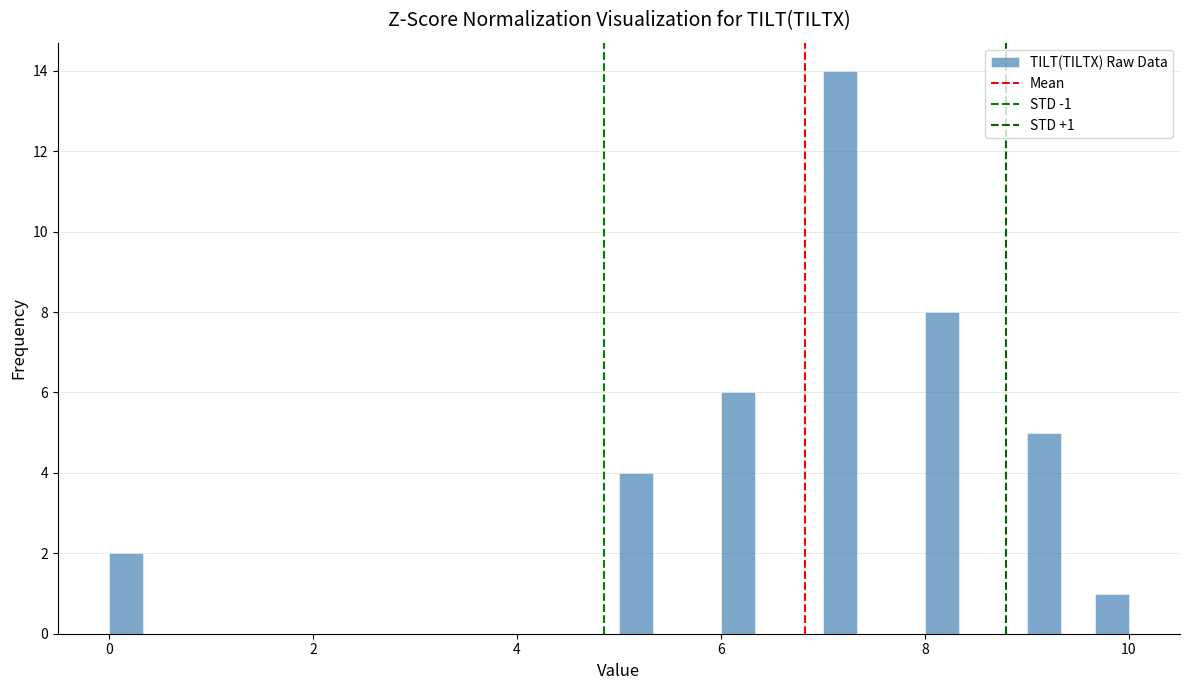

Read against the x-axis, roughly where is the centre of the tallest bar?

7.2